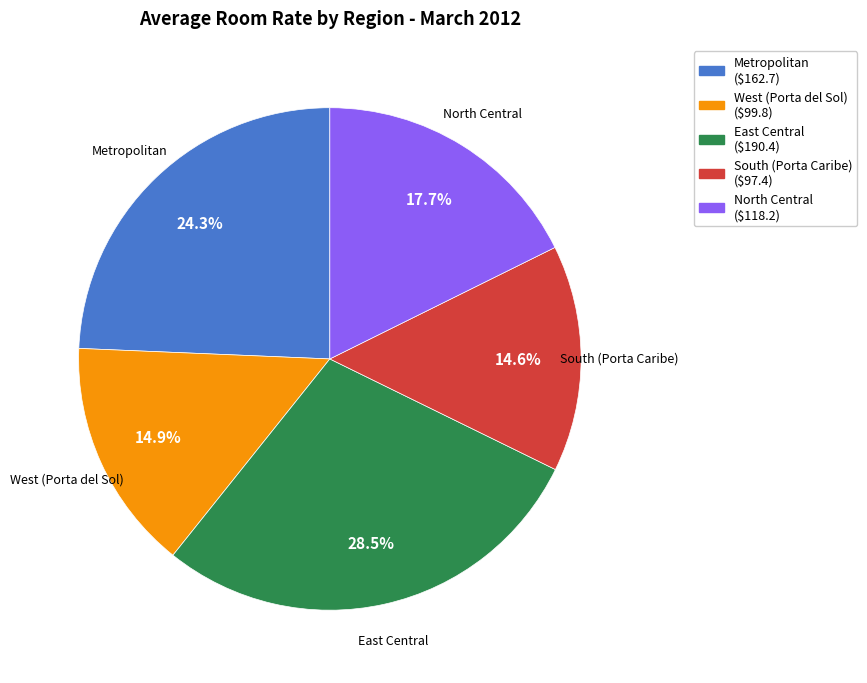

To the nearest percent, what percentage of the pie is Metropolitan?

24%